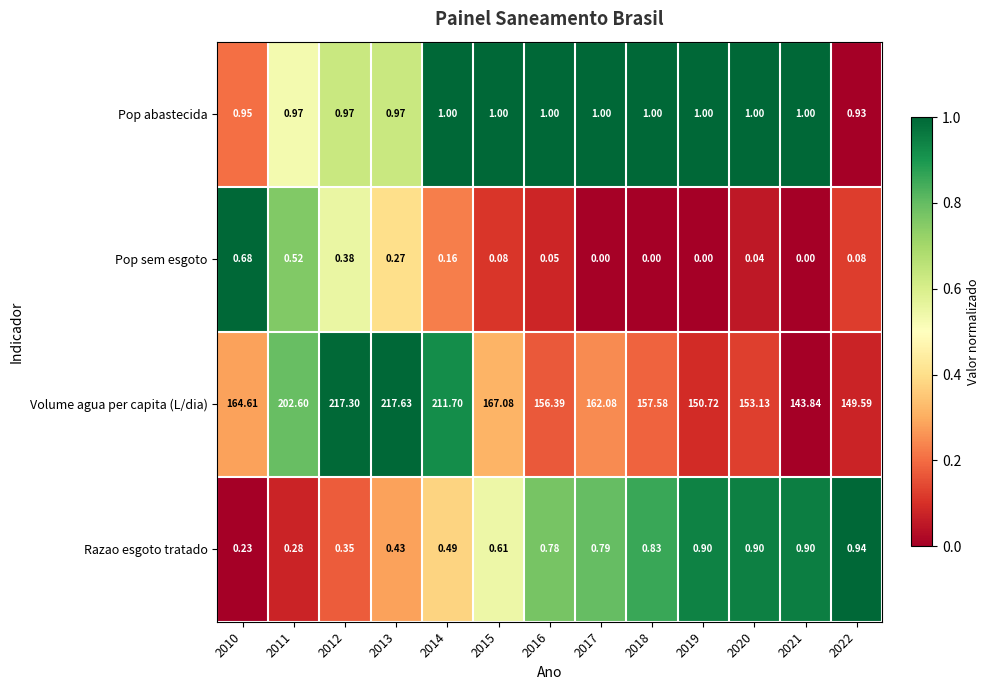

Between 2020 and 2021, which series saw the biggest shift?

Volume agua per capita (L/dia)